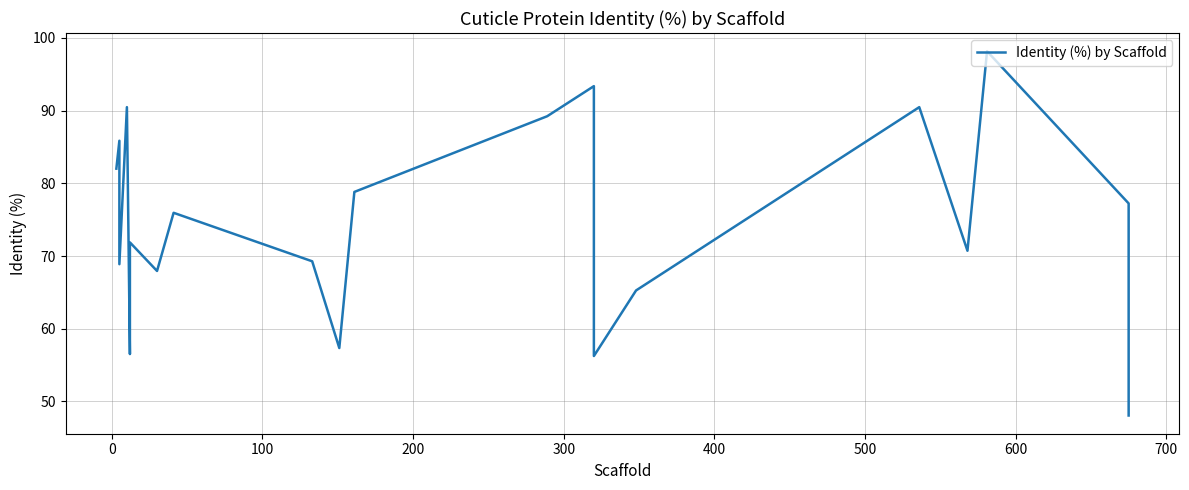

How many points are lower than both their immediate neighbors (excluding endpoints)?

6